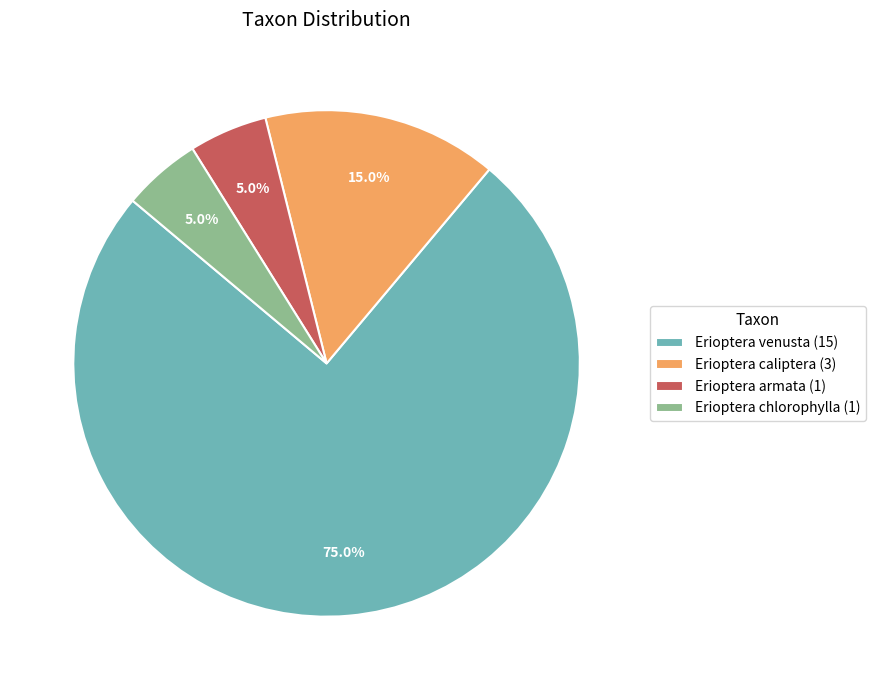

What percentage is the Erioptera chlorophylla slice, to the nearest percent?

5%